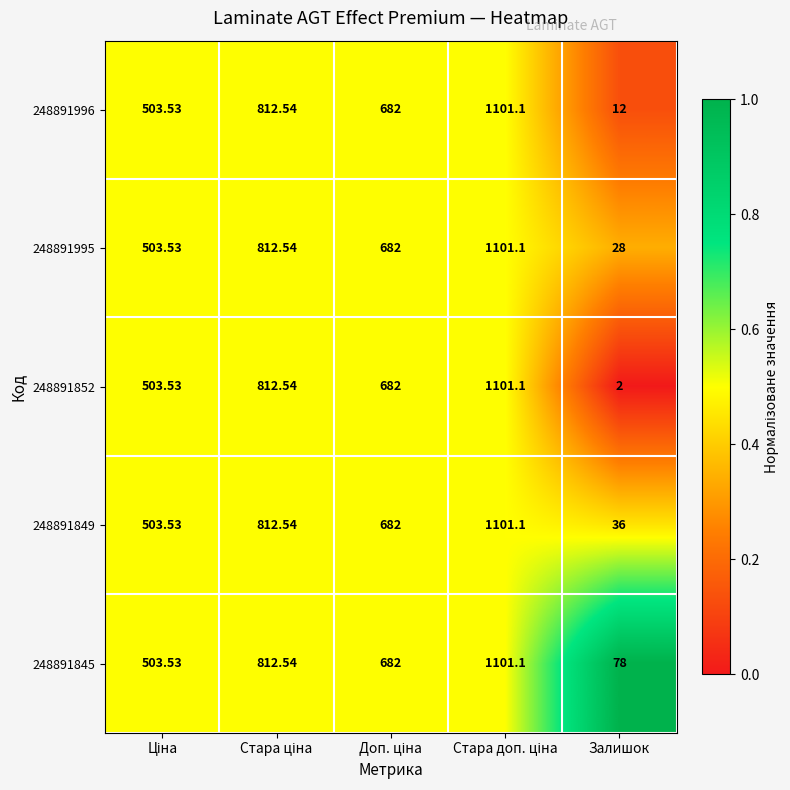

At which label does 248891852 reach its minimum?

Залишок